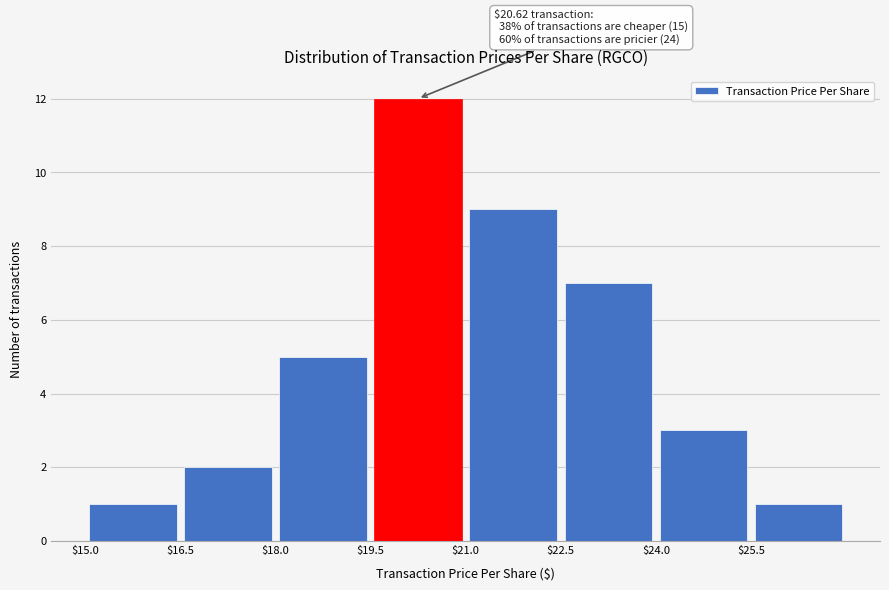

Over which range of the x-axis is the bar tallest?

19.5 to 21.0